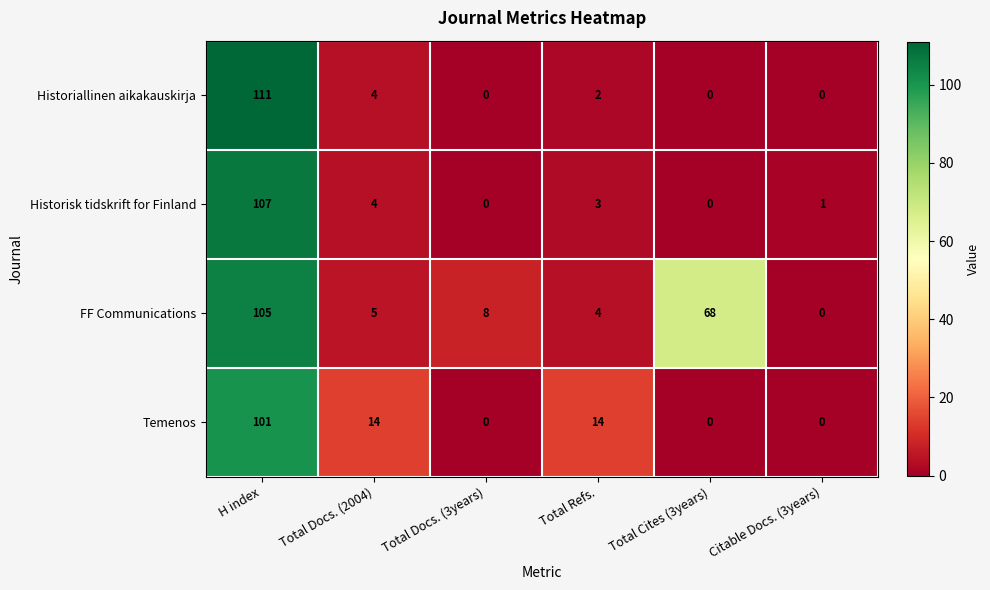

Where does the Temenos series first go above 14?

H index